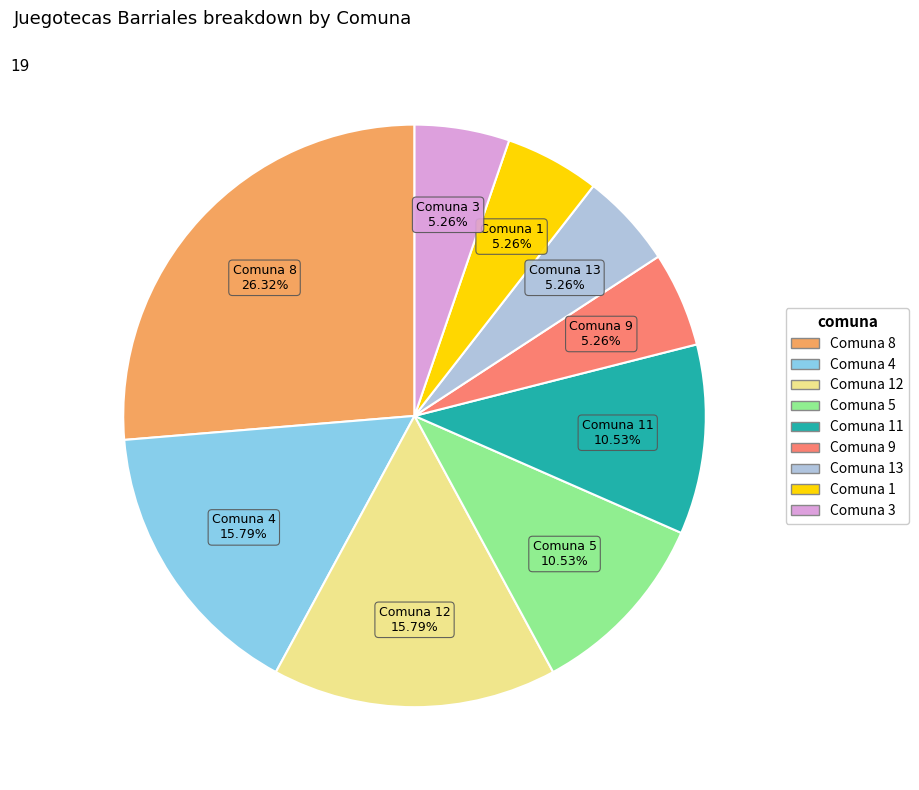

How many segments does this pie chart have?

9